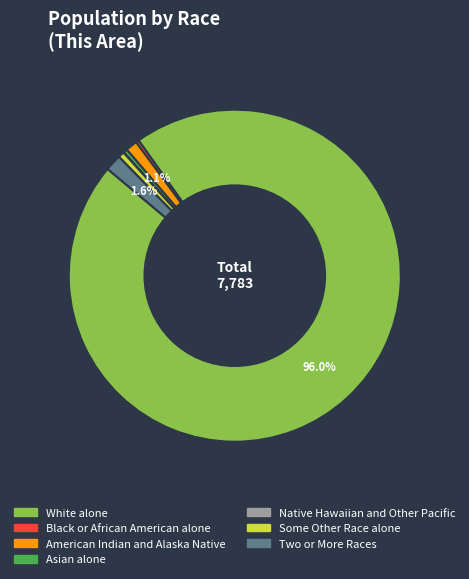

Between White alone and American Indian and Alaska Native, which is larger?

White alone